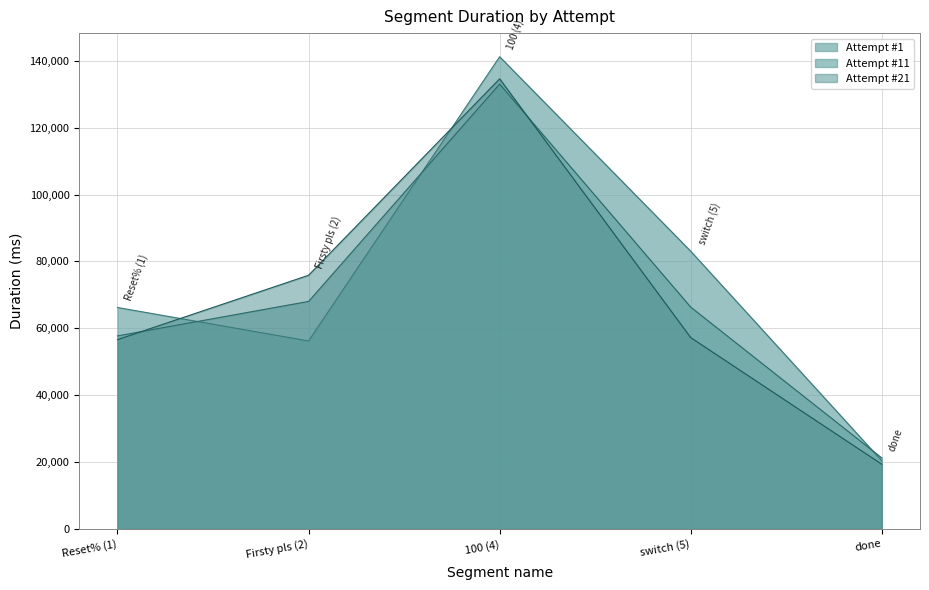

The Attempt #11 series shows 133041 at 100 (4). True or false?

True